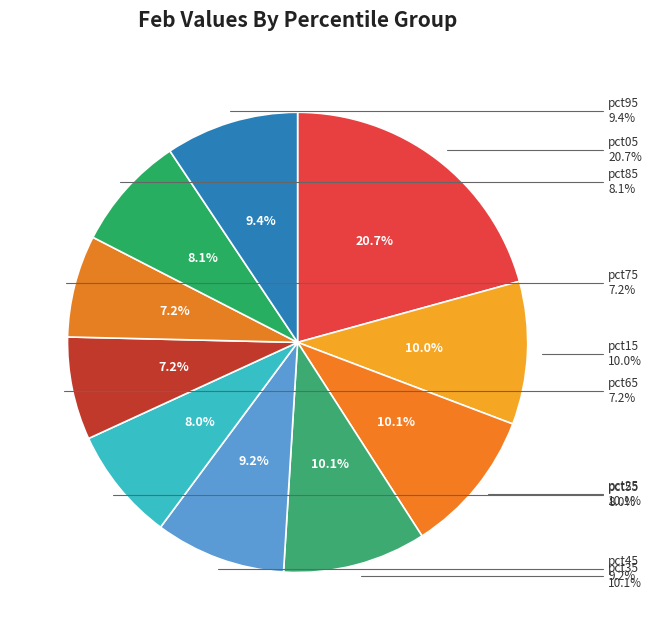

Between pct65 and pct75, which is larger?

pct65